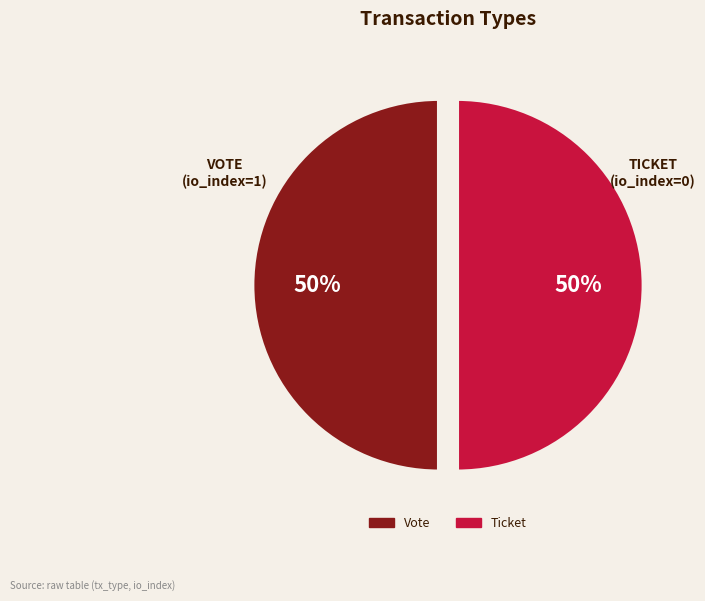

Do Vote and Ticket together represent more than half of the pie?

Yes